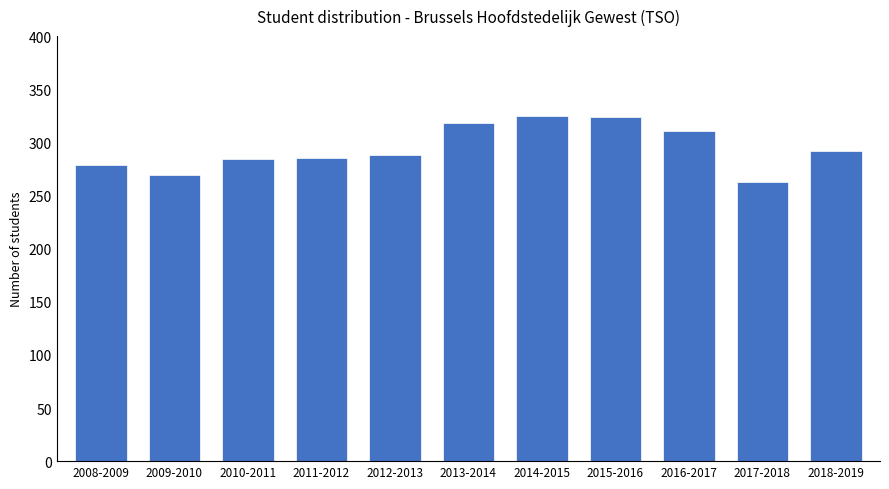

What is the label of the 7th bar from the left?

2014-2015